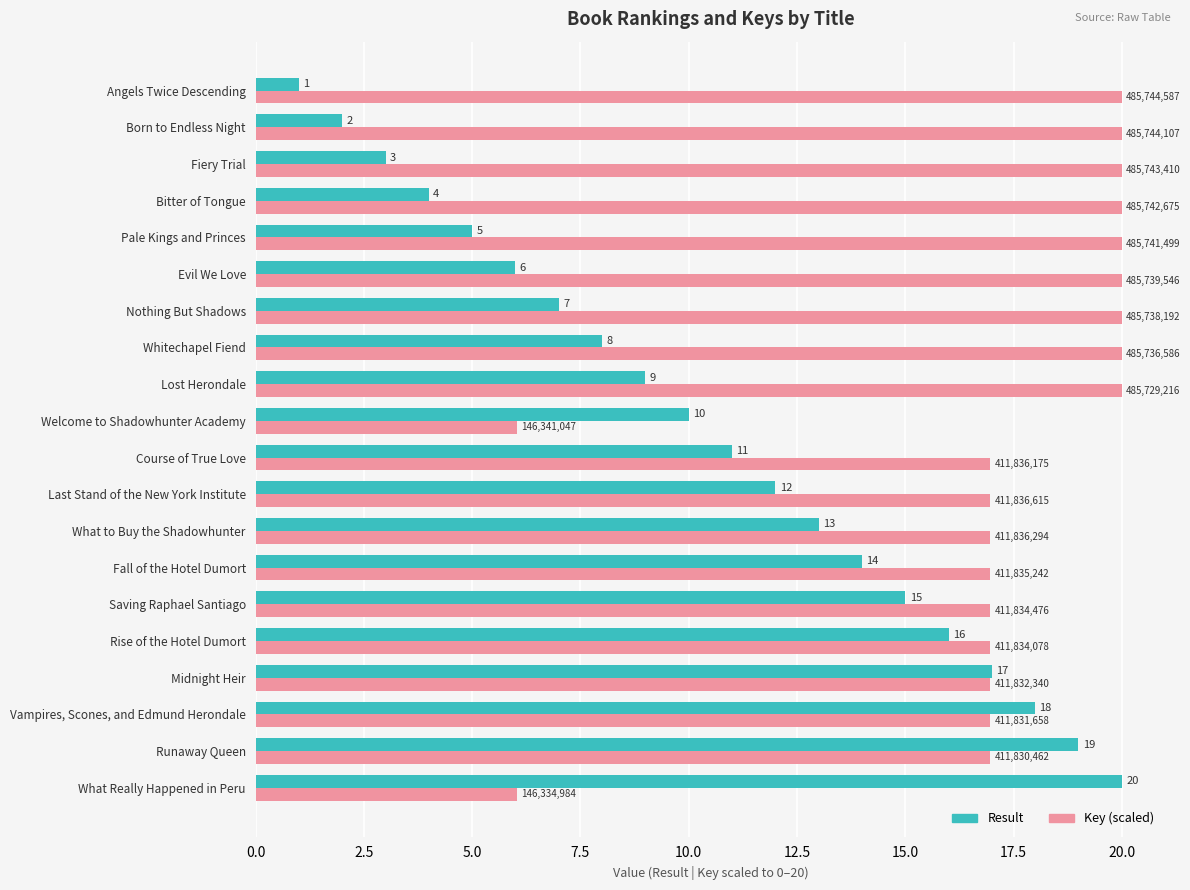

At how many categories does at least one series exceed 8?

20